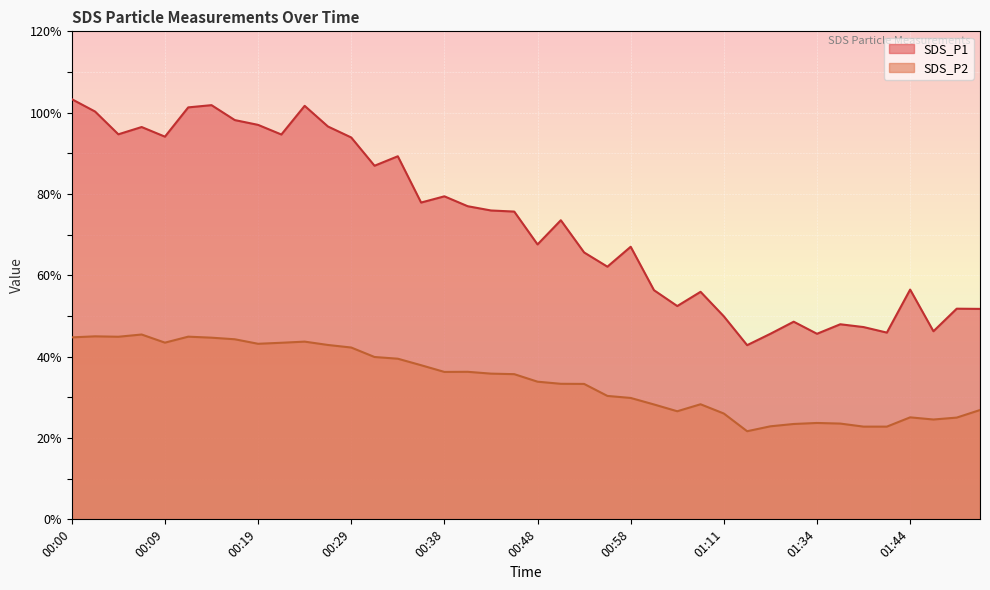

What is the label of the 25th point from the left?

00:58